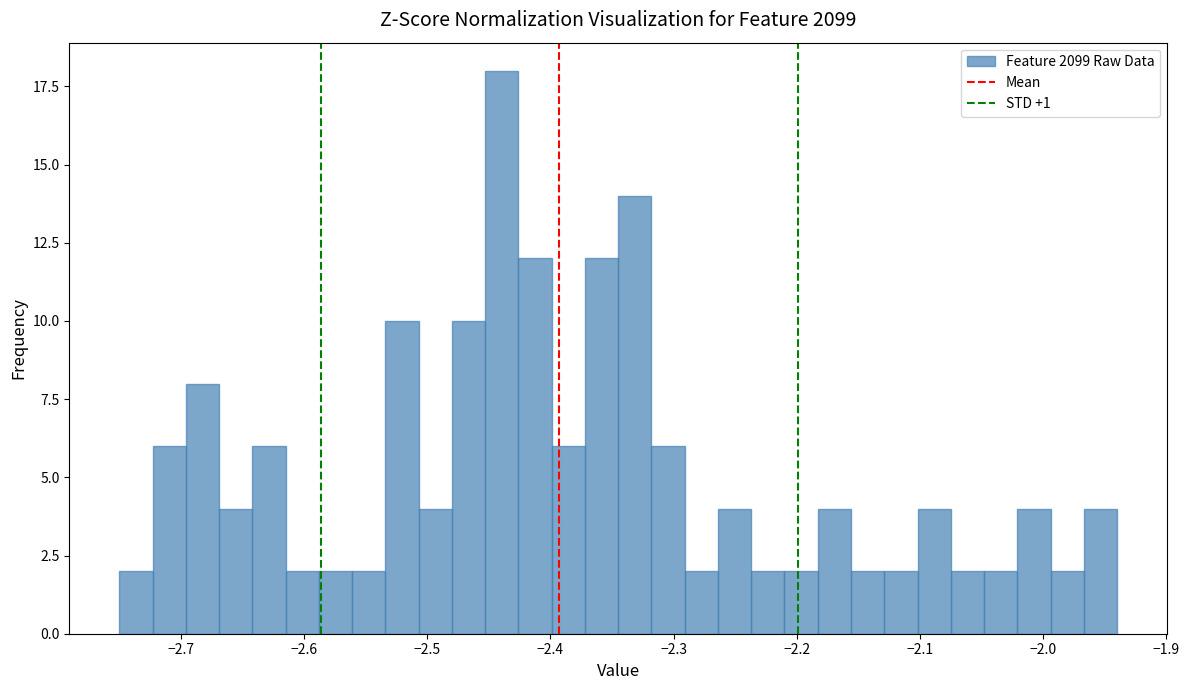

Around what value on the x-axis is the tallest bar? Give the approximate position of its centre, as read against the axis.

-2.44